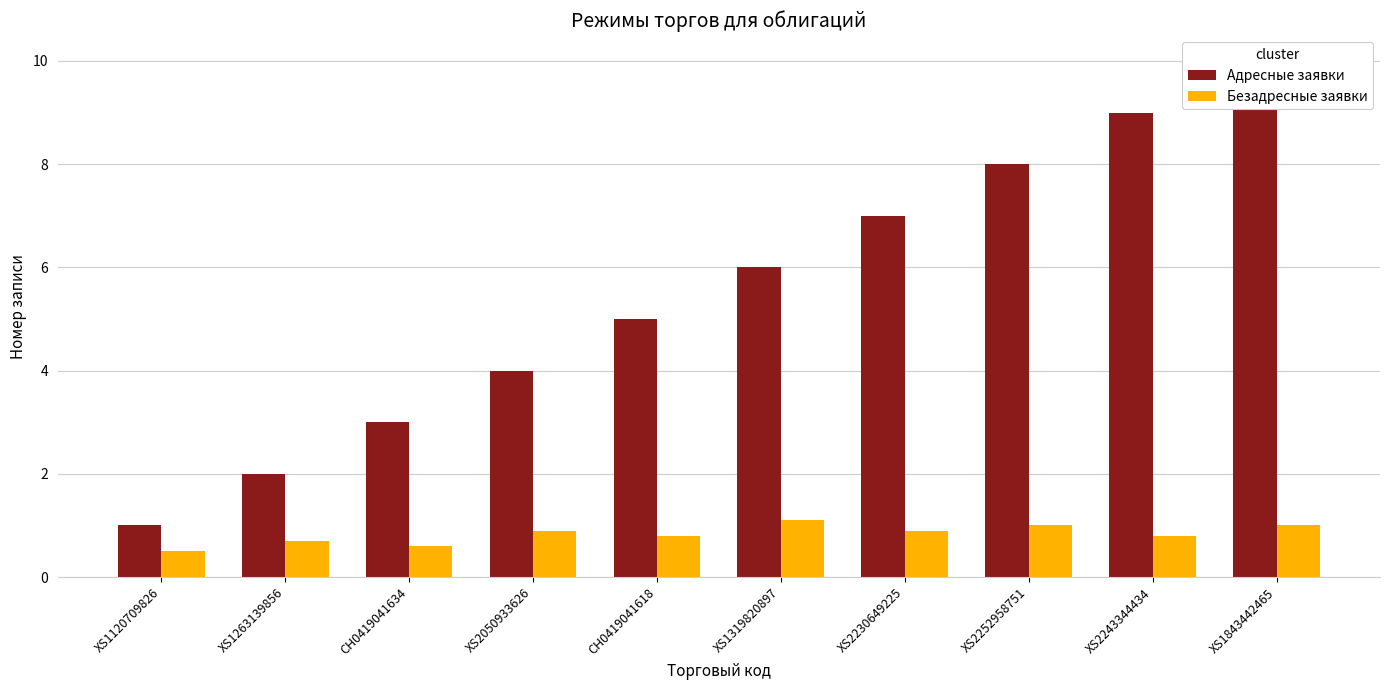

Reading left to right, what are all the values shown in this chart?

Адресные заявки: XS1120709826=1.0	XS1263139856=2.0	CH0419041634=3.0	XS2050933626=4.0	CH0419041618=5.0	XS1319820897=6.0	XS2230649225=7.0	XS2252958751=8.0	XS2243344434=9.0	XS1843442465=10.0
Безадресные заявки: XS1120709826=0.5	XS1263139856=0.7	CH0419041634=0.6	XS2050933626=0.9	CH0419041618=0.8	XS1319820897=1.1	XS2230649225=0.9	XS2252958751=1.0	XS2243344434=0.8	XS1843442465=1.0